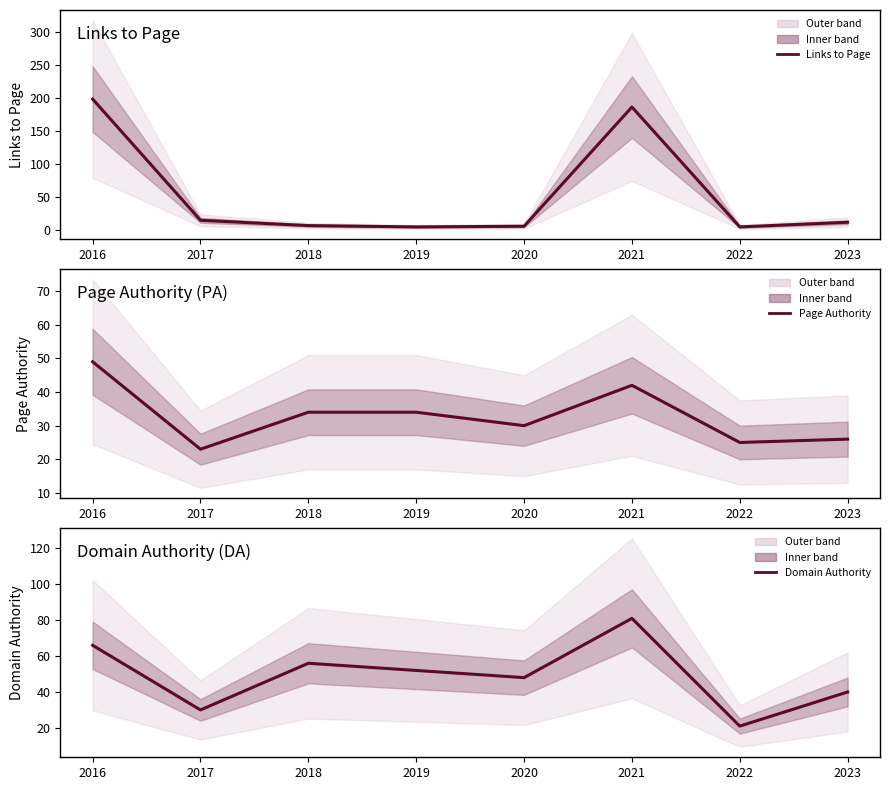

What is the value of the Page Authority point at the 1st from the left?

49